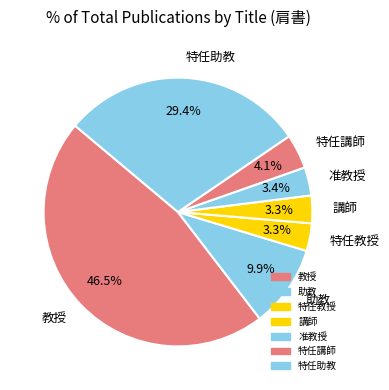

To the nearest percent, what portion does 特任教授 represent?

3%